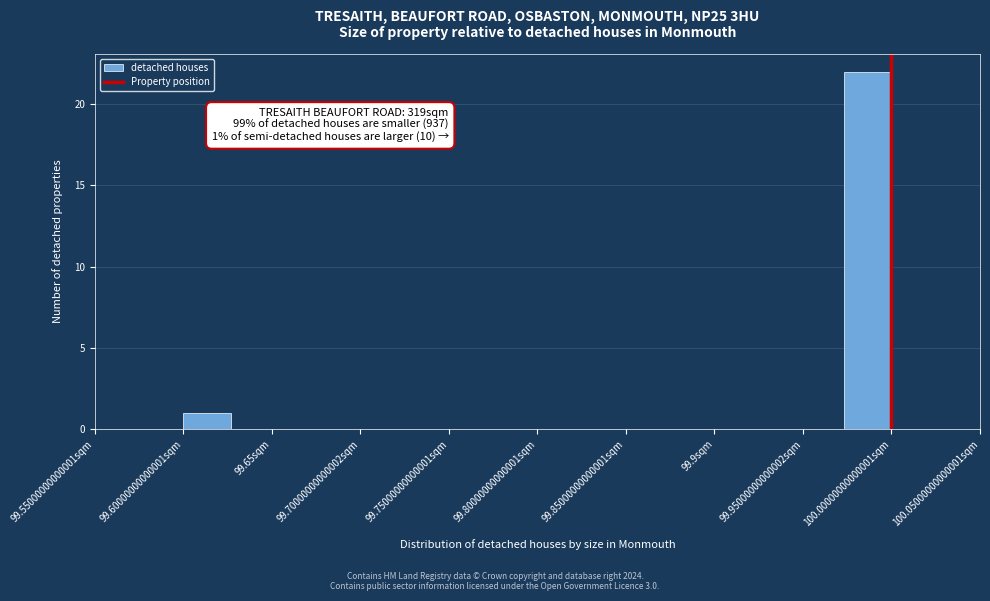

Which range on the x-axis has the tallest bar?

99.975 to 100.000